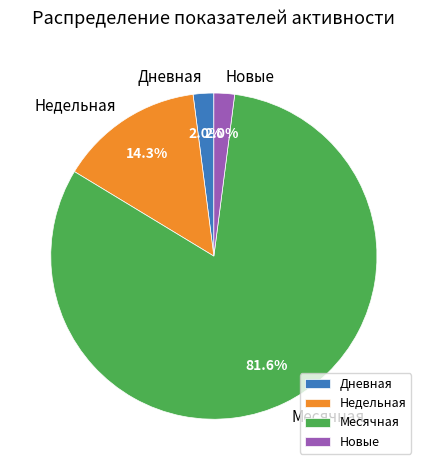

How many segments does this pie chart have?

4